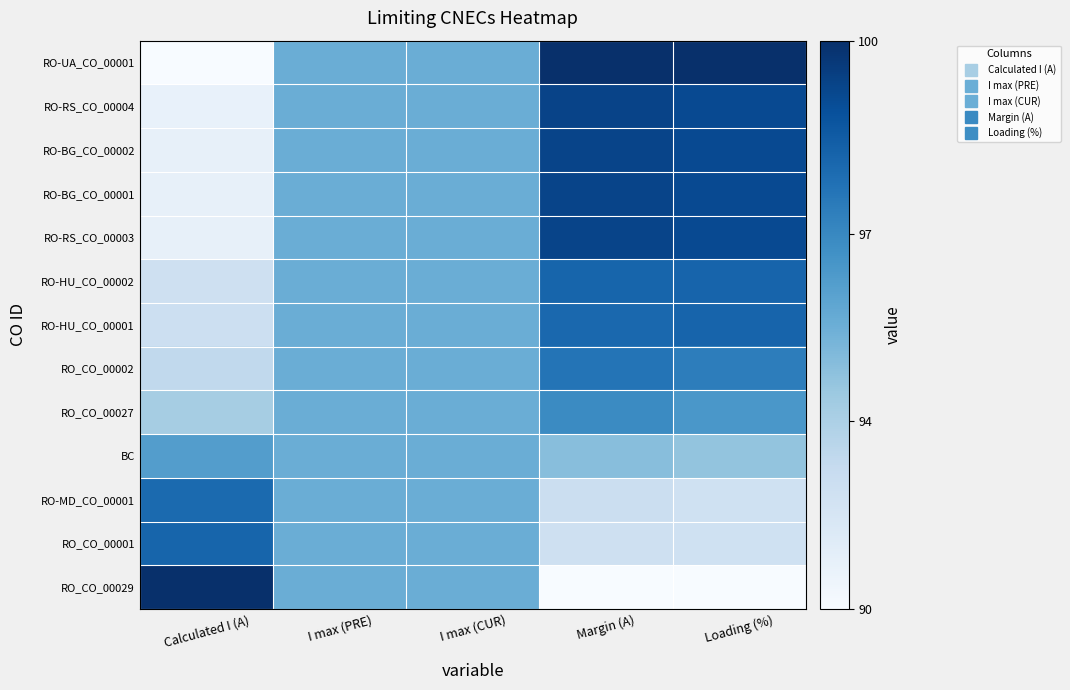

Between I max (CUR) and Loading (%), which is larger?

Loading (%)